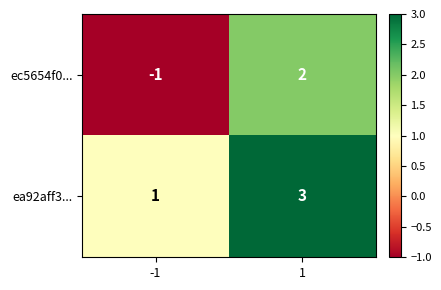

Which series has the largest range (max minus min)?

ec5654f0...